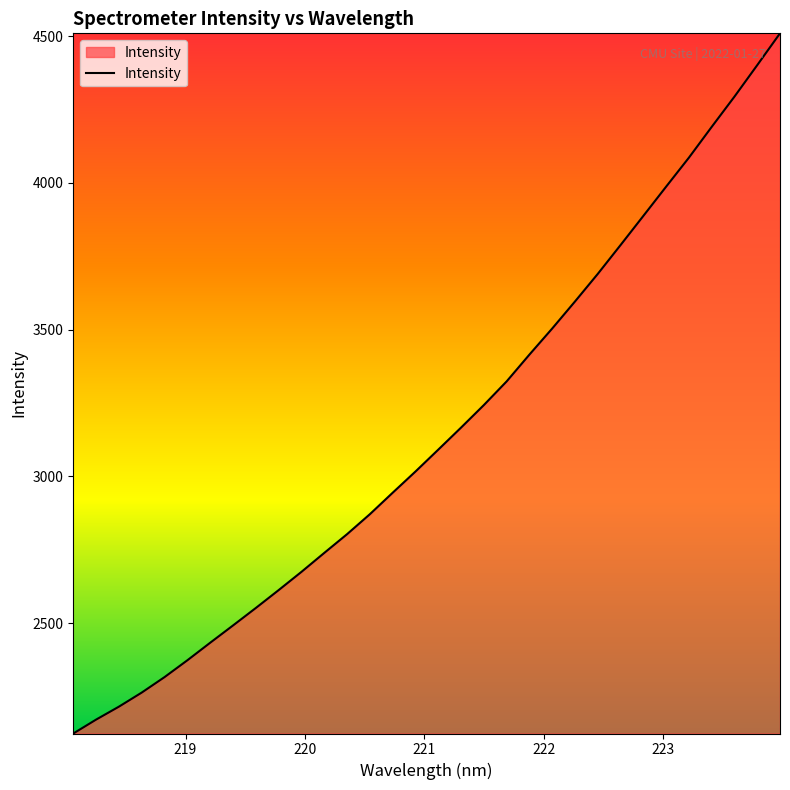

Does the chart have visible grid lines?

No